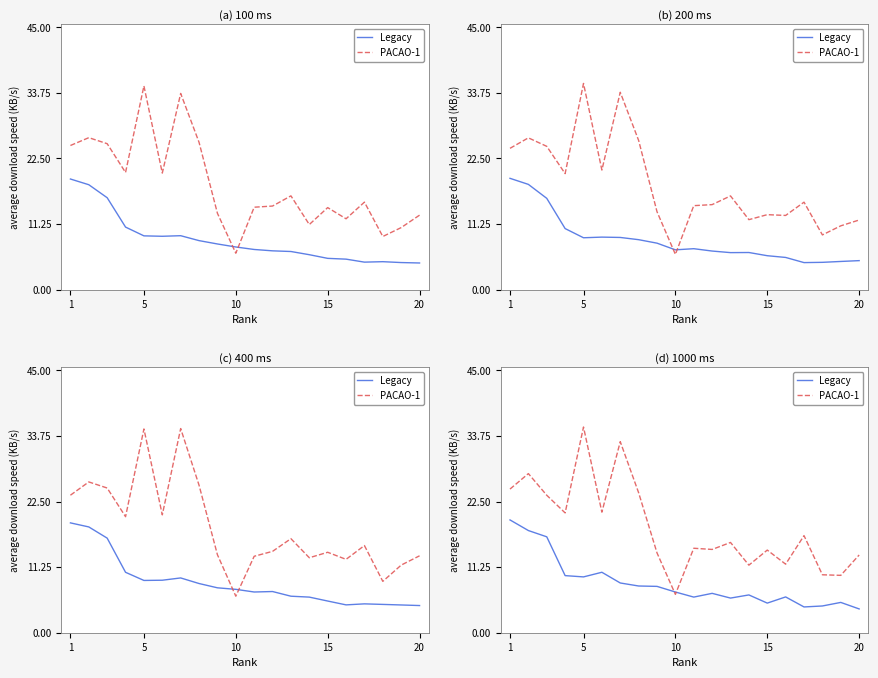

Is it true that PACAO-1 equals 14.5 at 10?

False